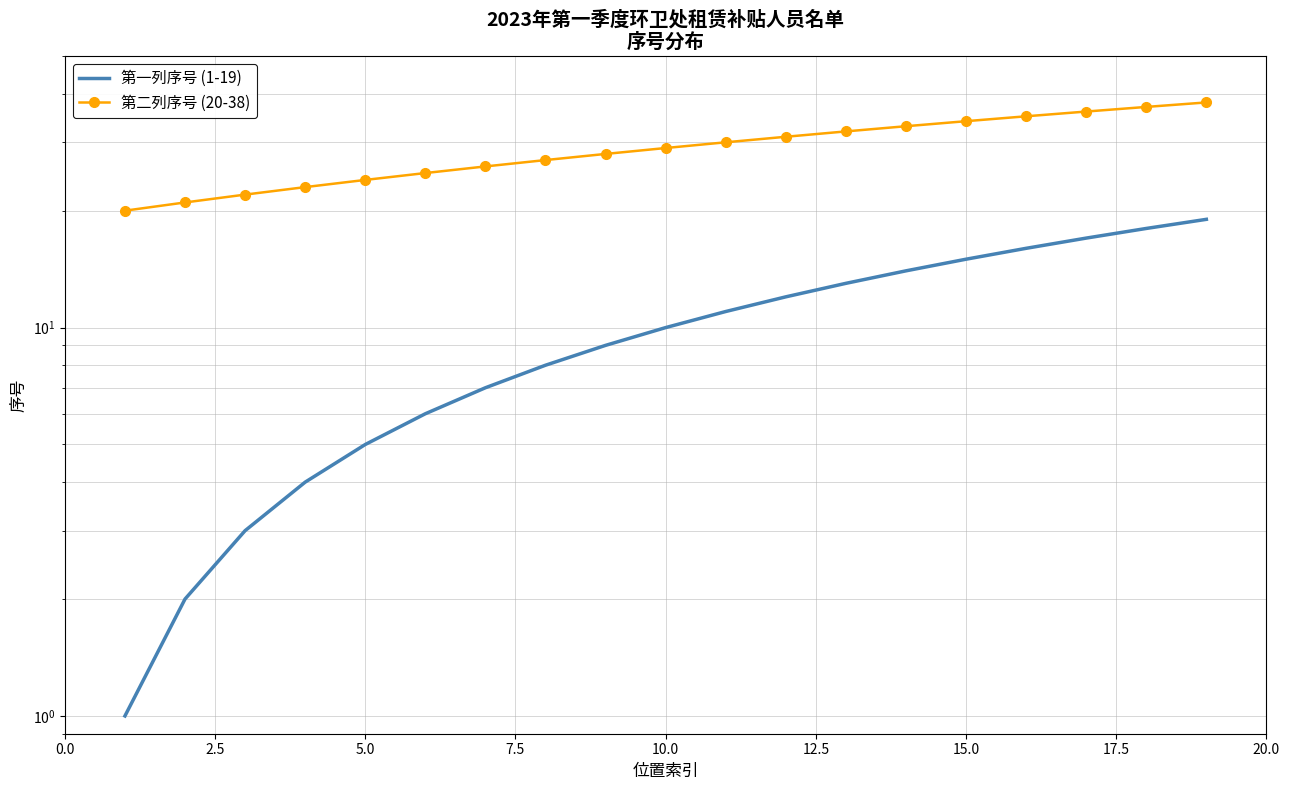

The value of 第一列序号 (1-19) at 10.0 is 2. True or false?

False